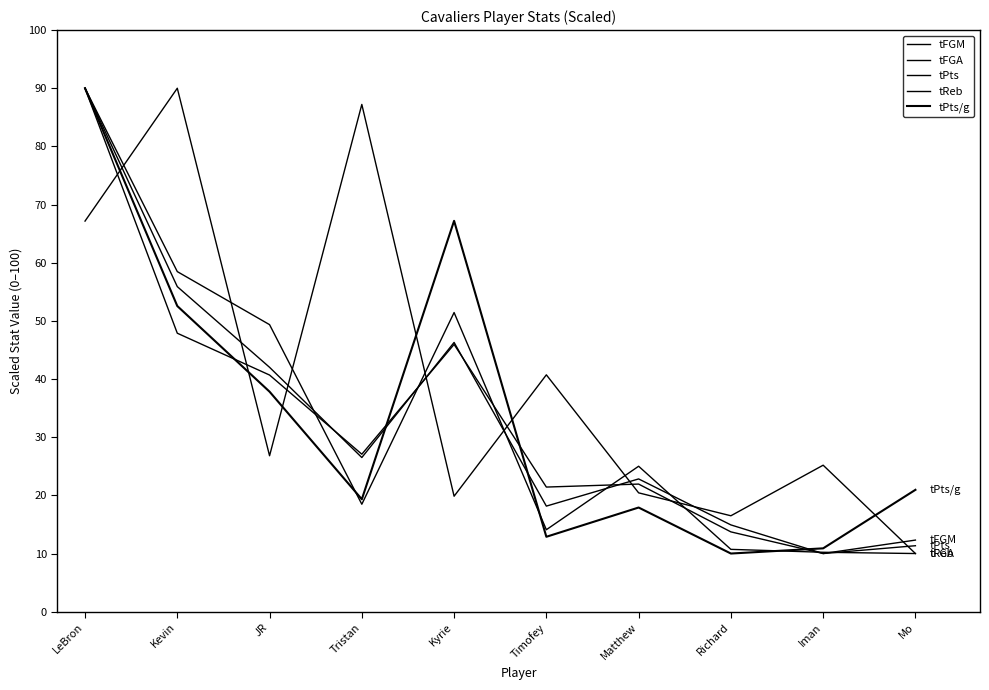

What is the smallest value displayed?

10.0